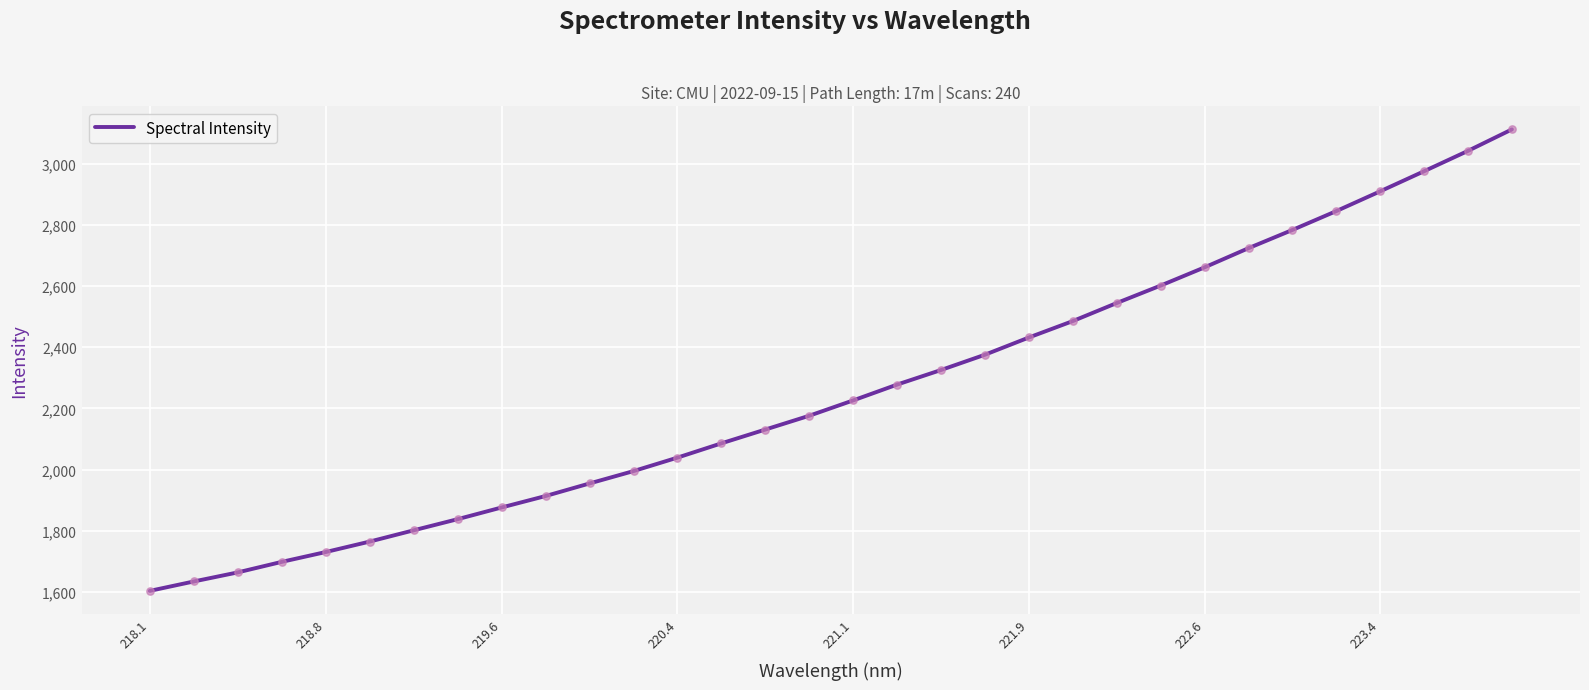

What is the smallest value displayed?

1604.2